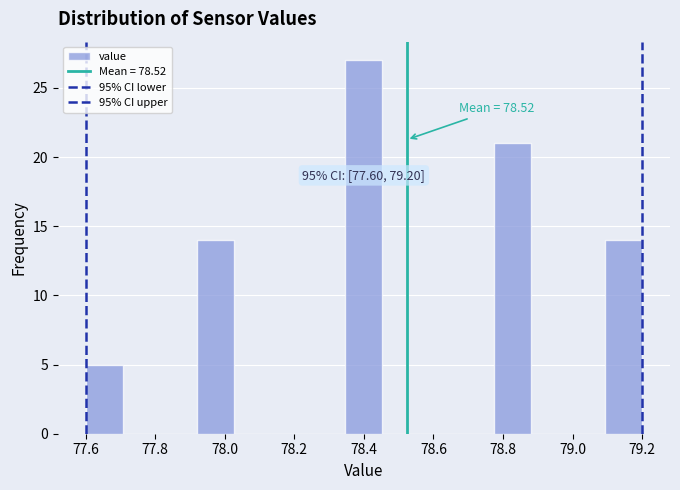

Over which range of the x-axis is the bar tallest?

78.34 to 78.46